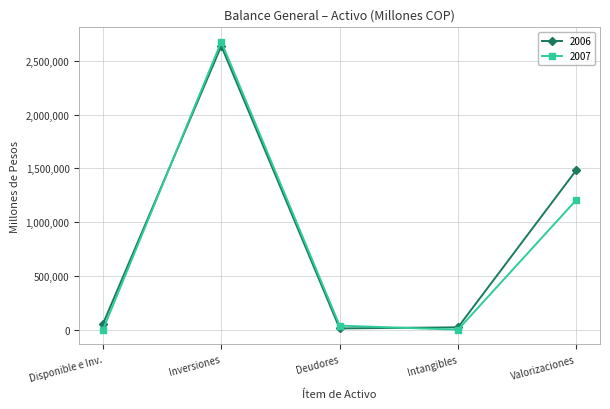

What is the total value across all series at Inversiones?

5313028